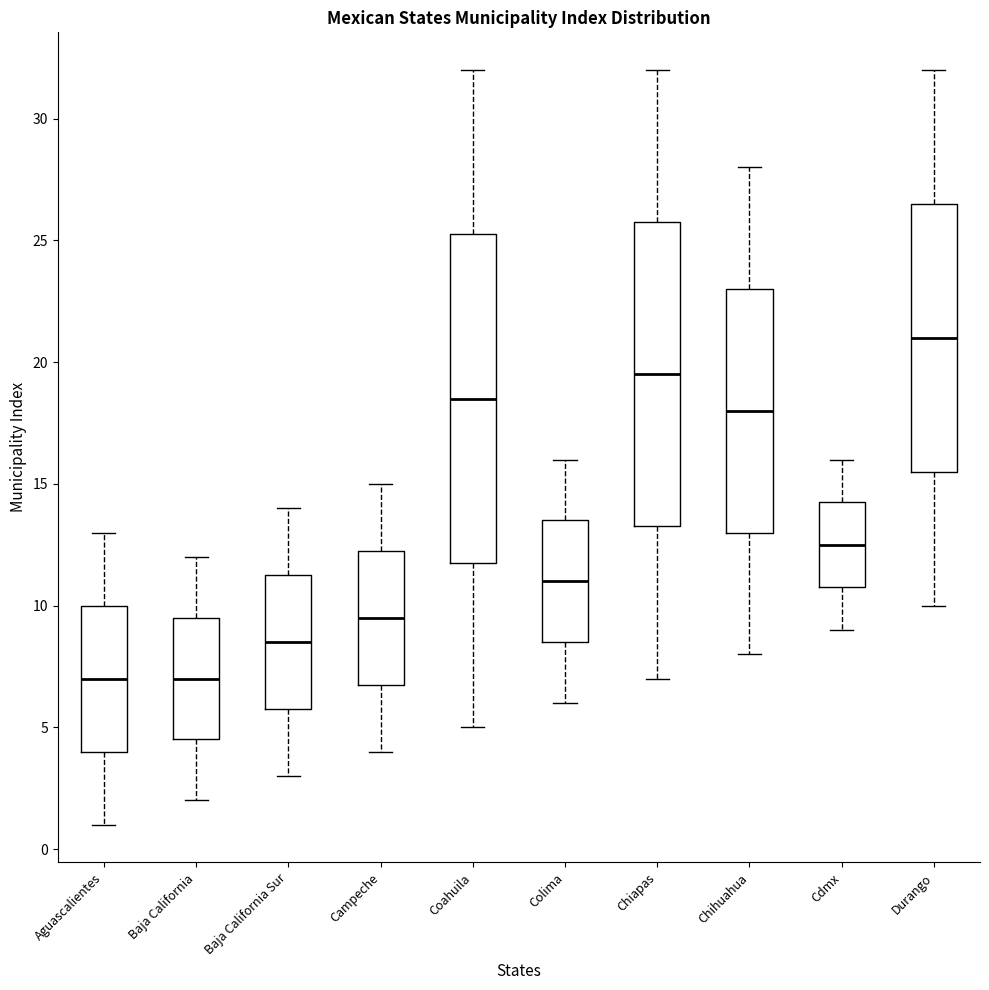

Which box is the tallest, from its lower edge to its upper edge?

Coahuila